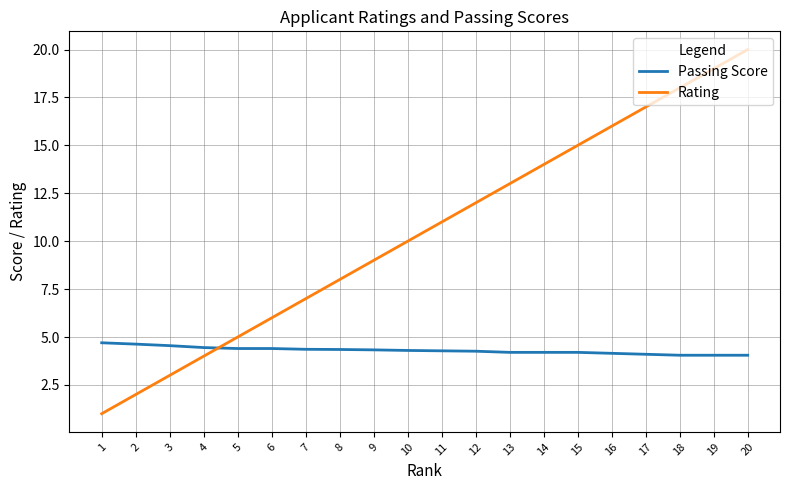

What is the sum of the Rating values at 19 and 16?

35.0